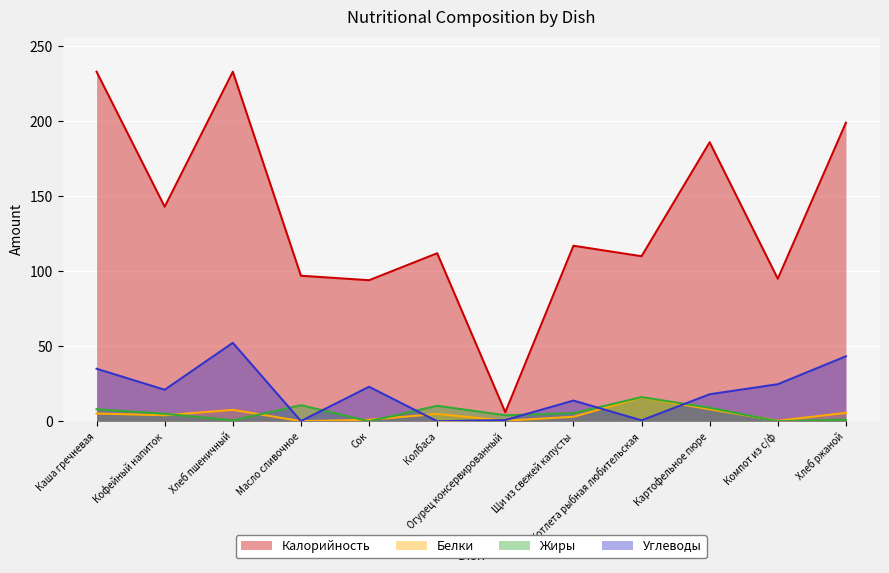

True or false: Углеводы and Калорийность intersect in this chart.

False